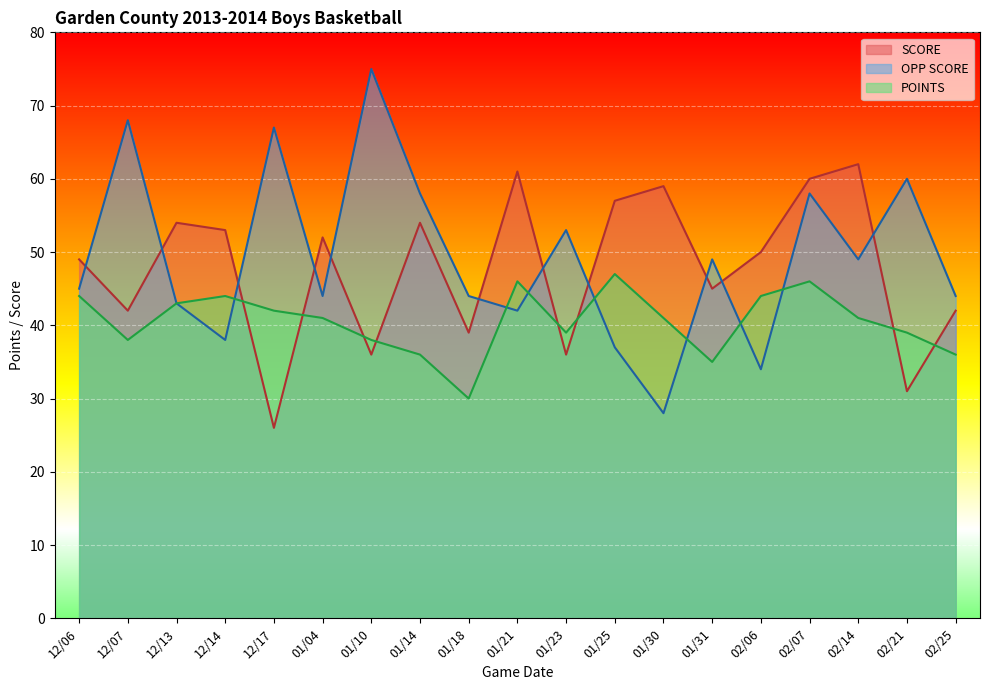

What are all the series names shown in the legend?

SCORE, OPP SCORE, POINTS